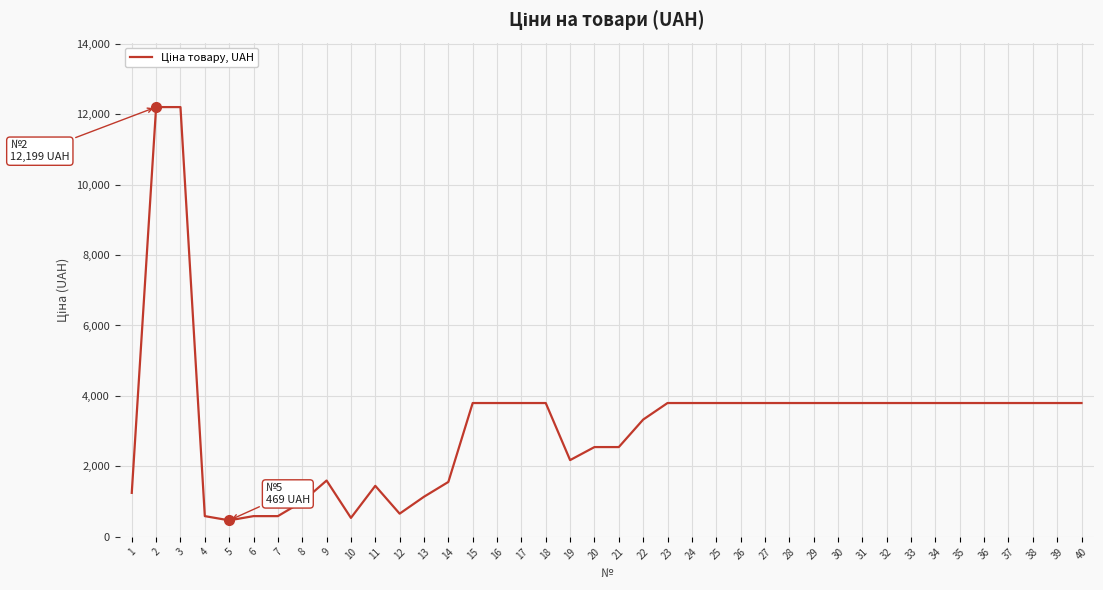

What is the minimum value shown in the chart?

469